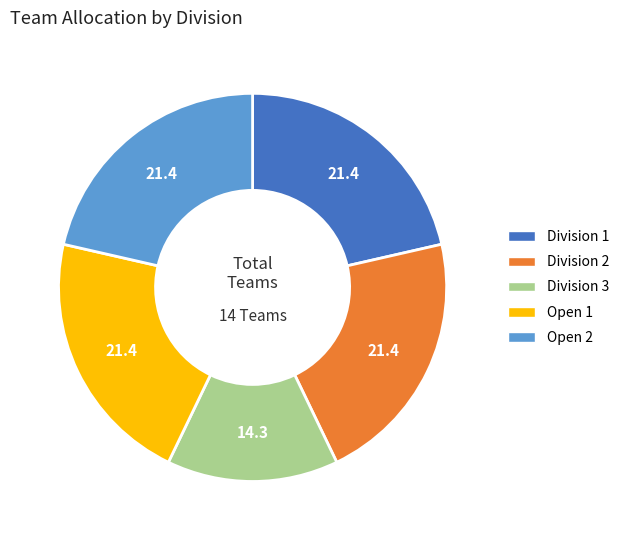

Do Division 1 and Division 2 together represent more than half of the pie?

No